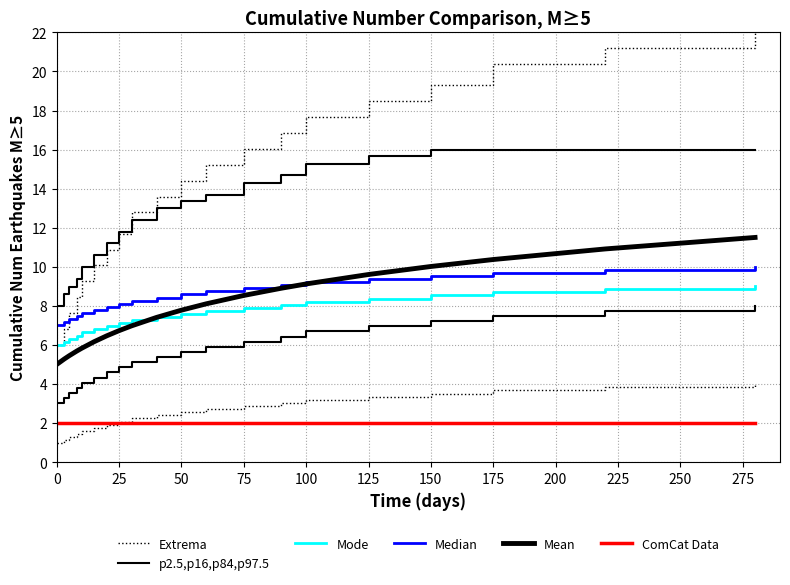

How many values in the Mean series are below 7?

9